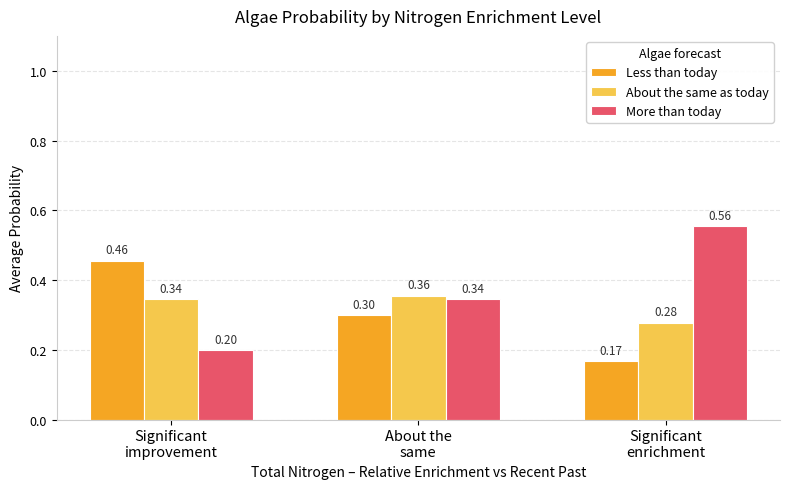

The value of About the same as today at Significant
enrichment is 0.4. True or false?

False